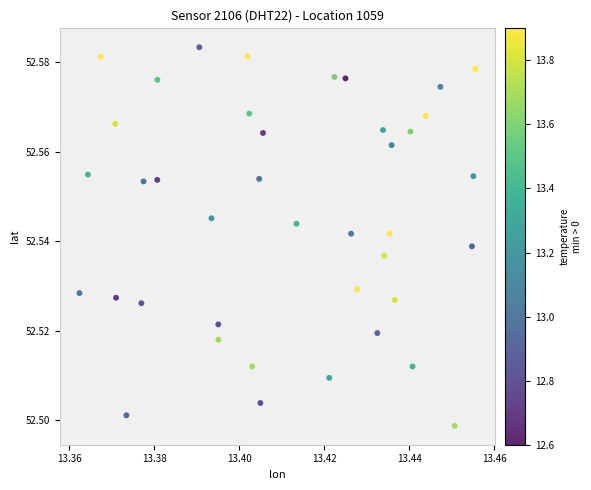

Count the number of points in this scatter plot.

40